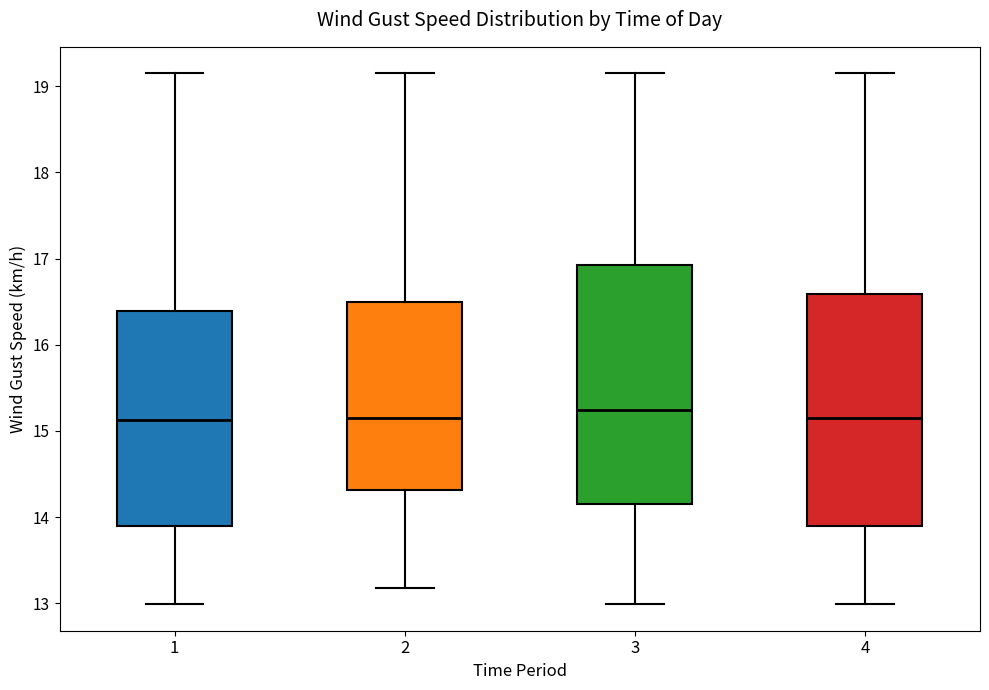

Where is the lower edge of the box at x = 1 on the y-axis? The values are not printed on the chart, so give them approximately, as read against the axis.

13.9